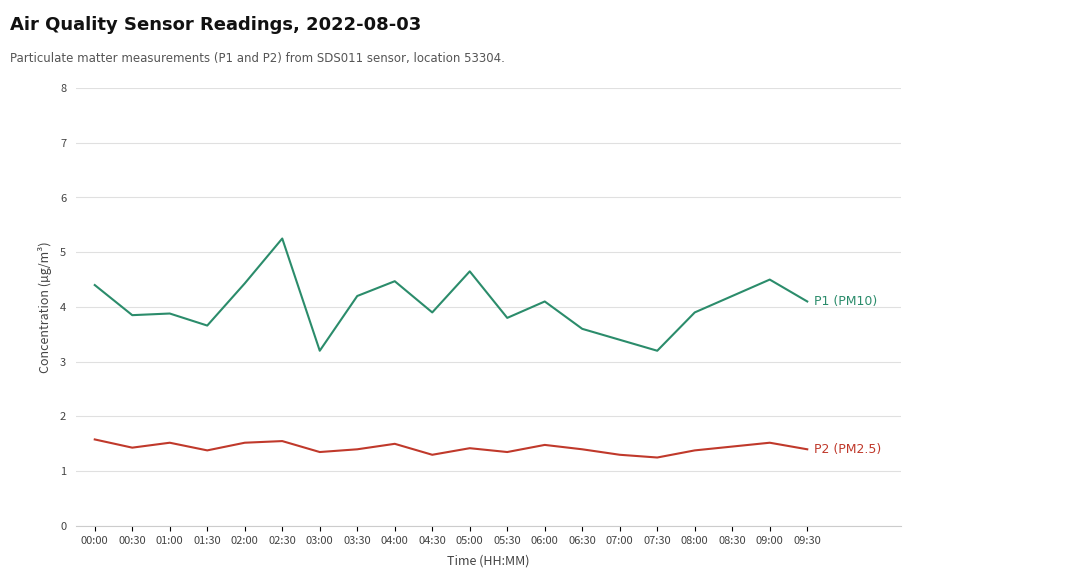

What is the spread (max minus min) of values at 00:30?

2.4